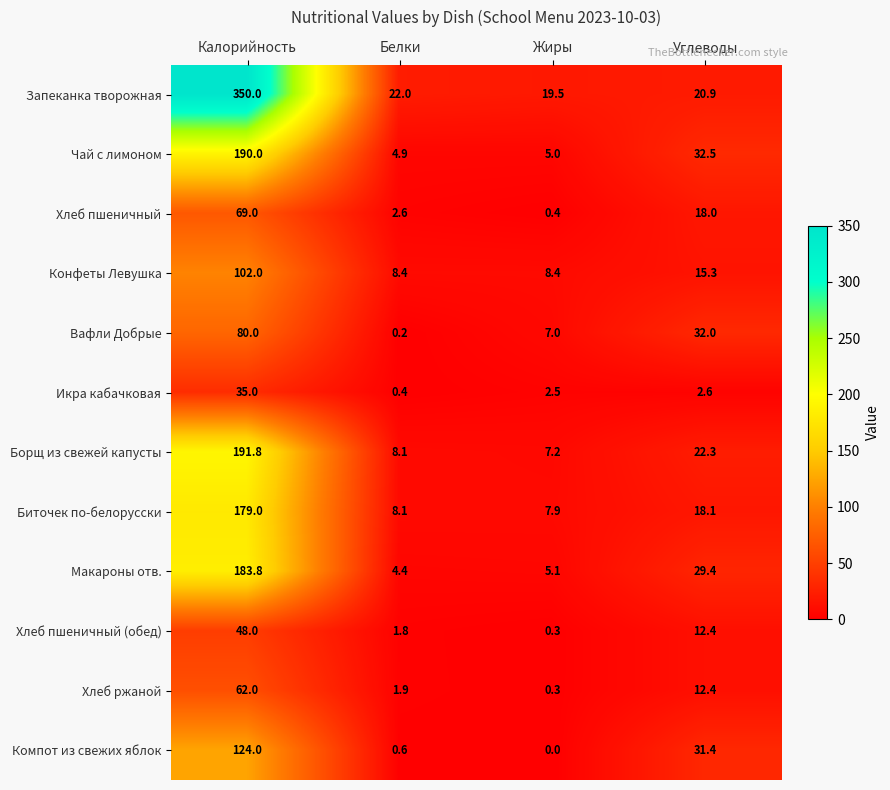

Count the number of categories in the chart.

4